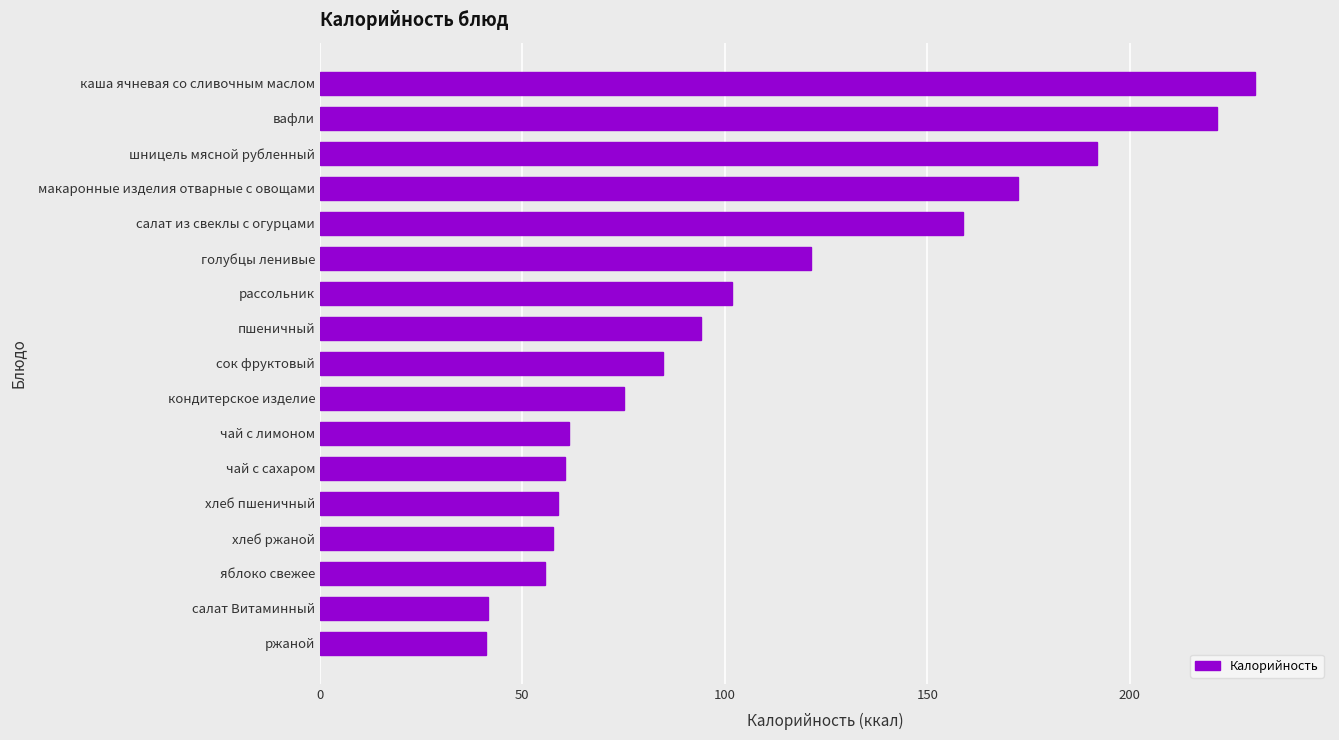

What is the average value?

107.6